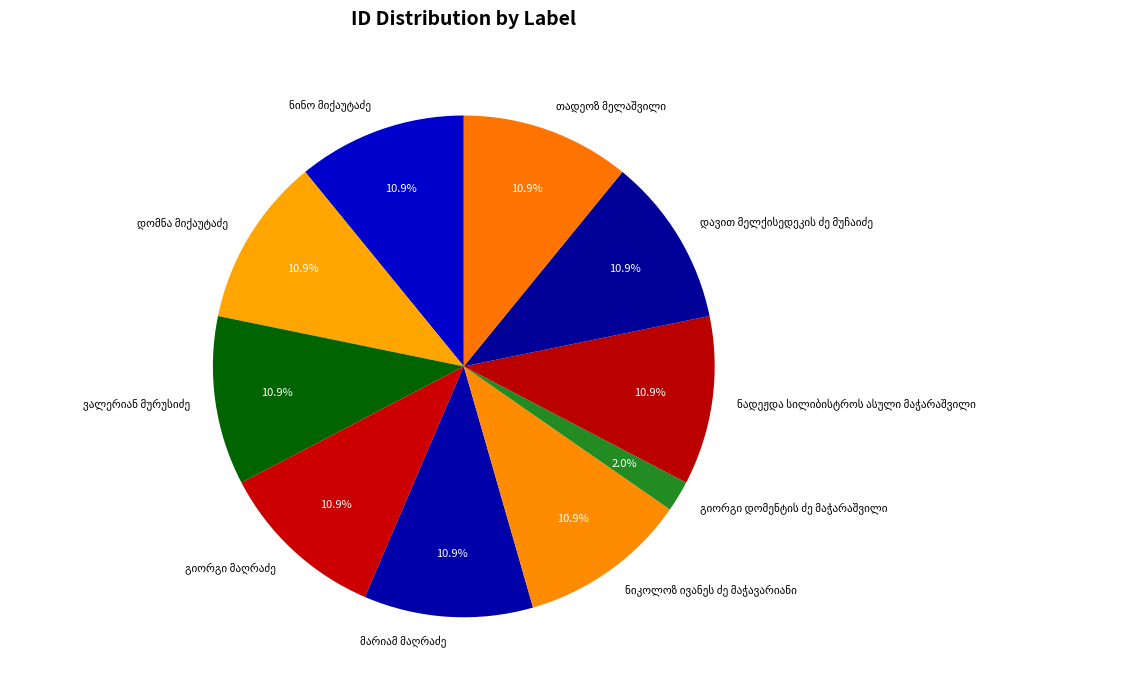

How many segments does this pie chart have?

10